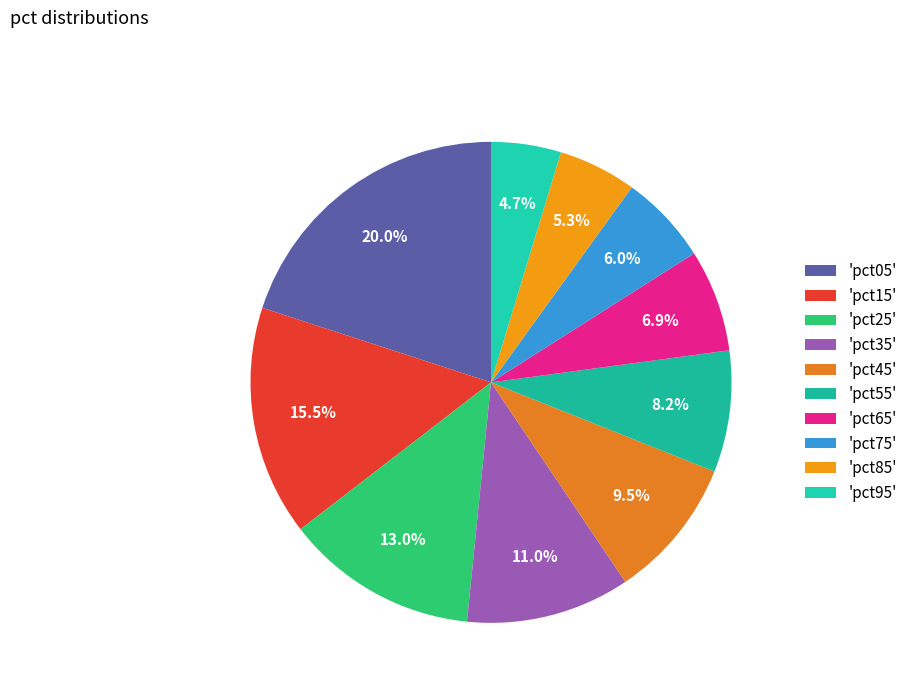

Does any single category account for the majority?

No